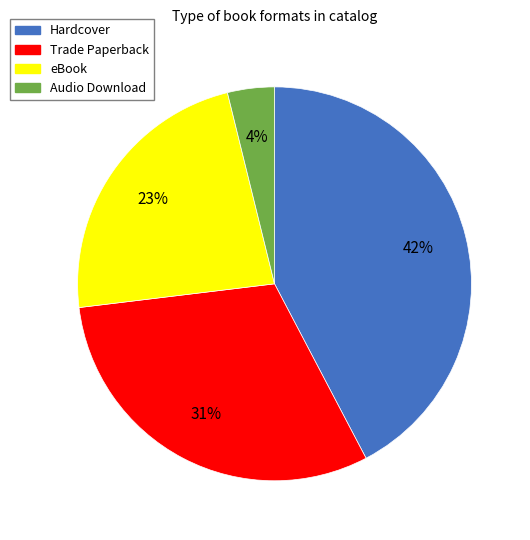

Is it true that Trade Paperback is 31% of the pie?

True